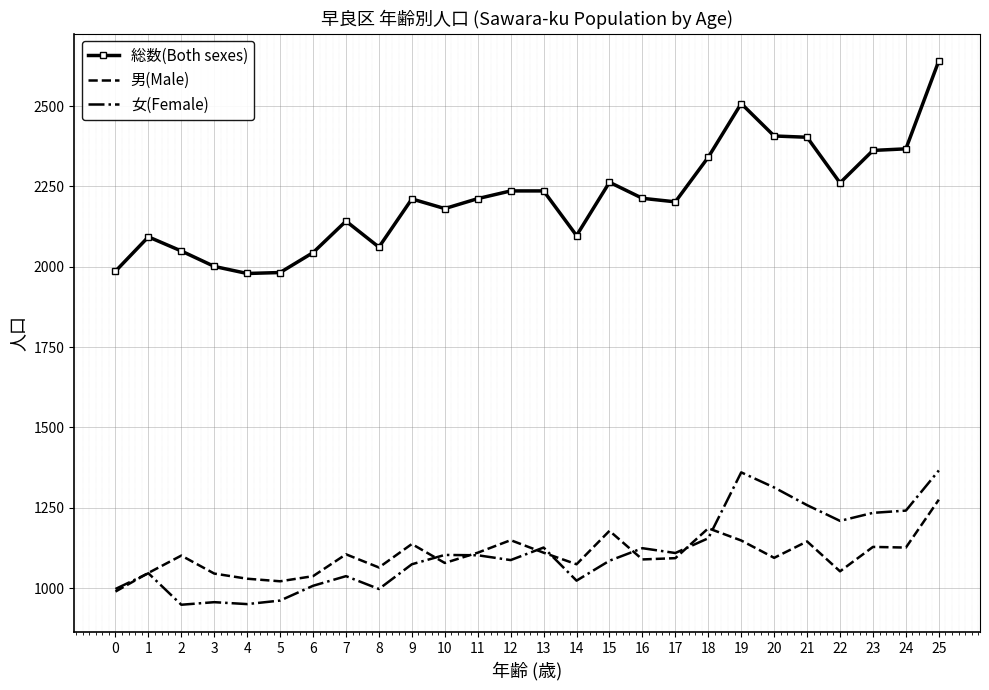

How many series are shown in this chart?

3